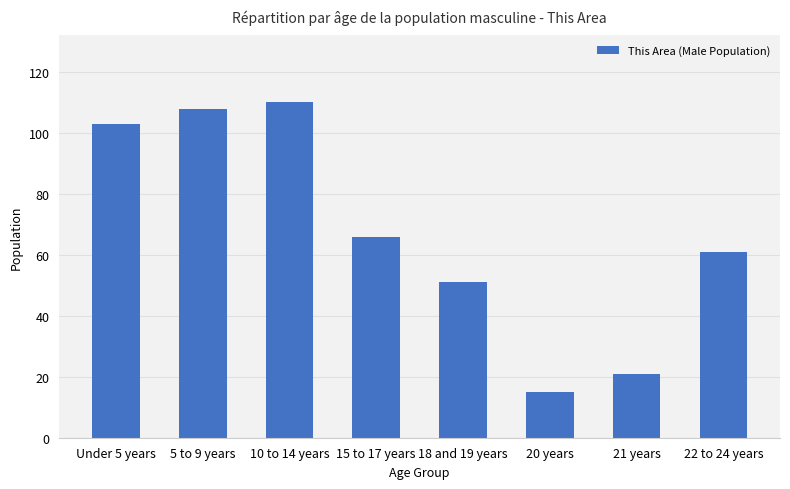

The chart shows a value of 24 at 5 to 9 years. True or false?

False